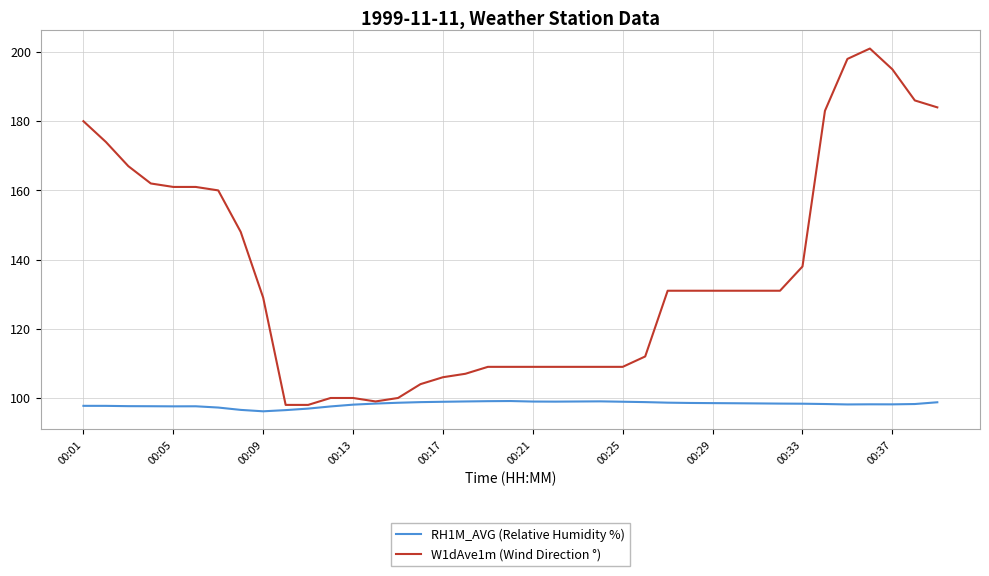

What is the average value of the W1dAve1m (Wind Direction °) series?

135.9